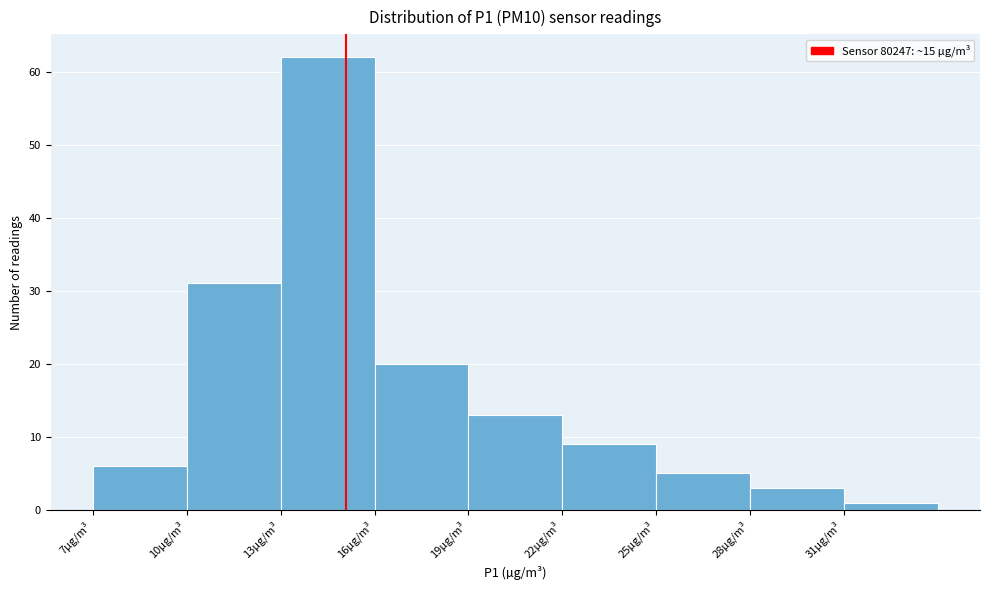

What is the height of the bar covering 28 to 31 on the x-axis? The values are not printed on the chart, so give them approximately, as read against the axis.

3